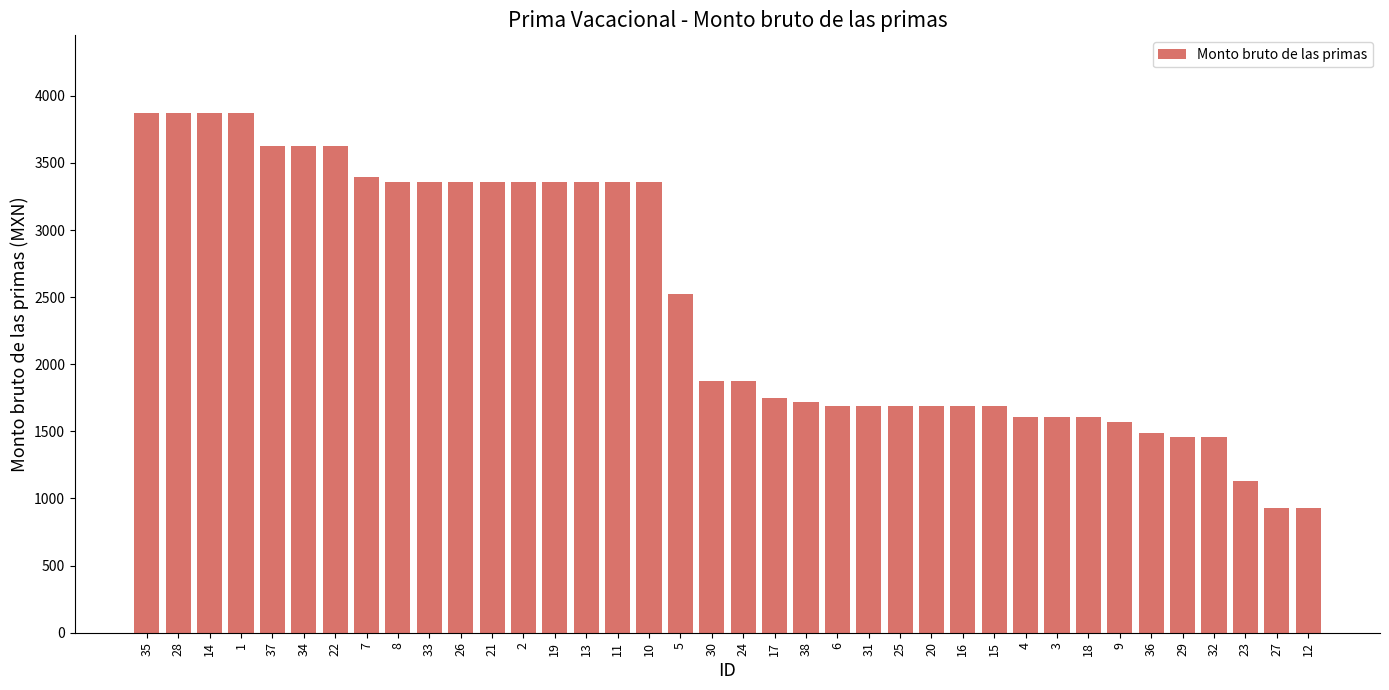

The value at 31 is 866.4. True or false?

False